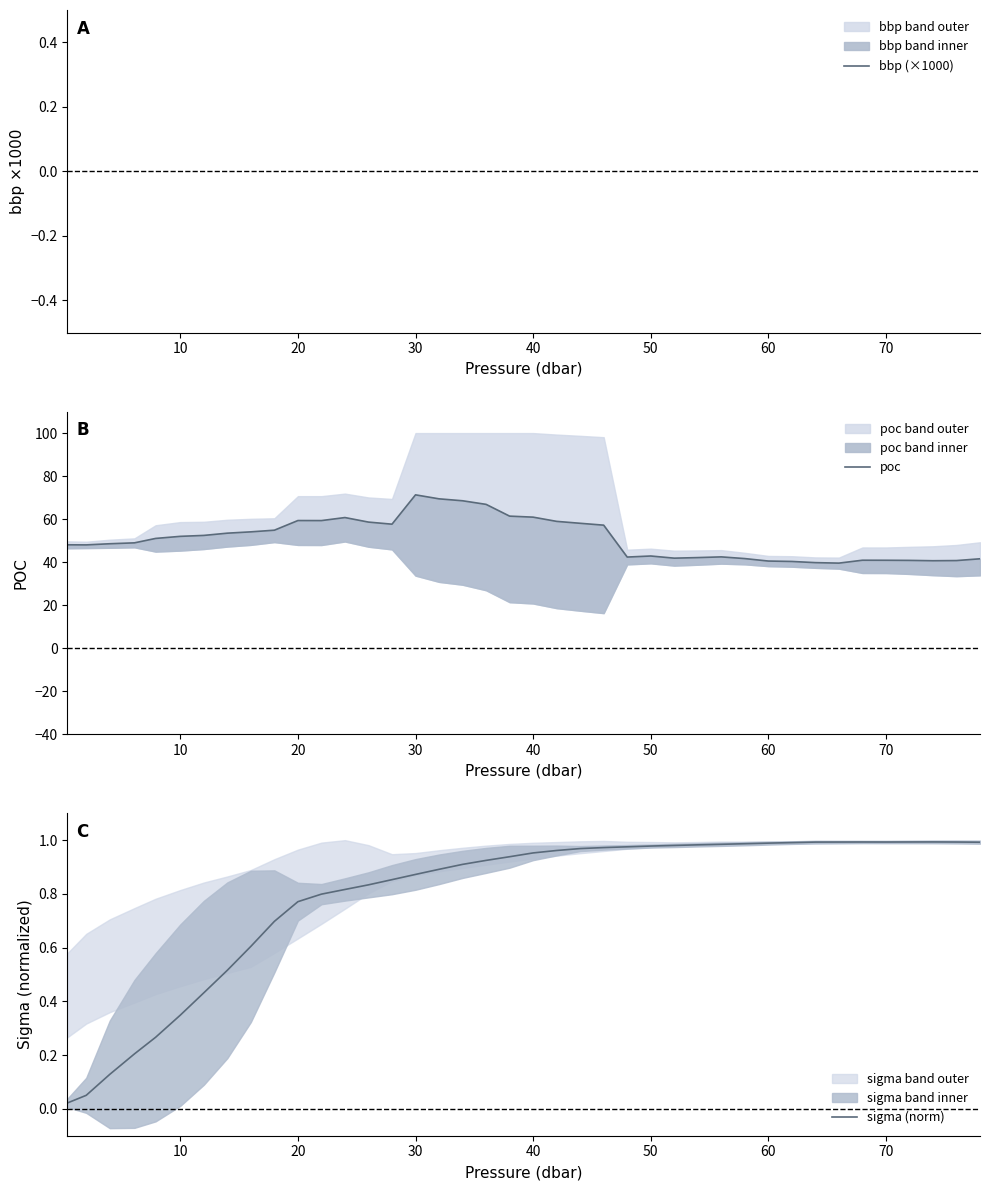

At how many categories does at least one series exceed 56?

14